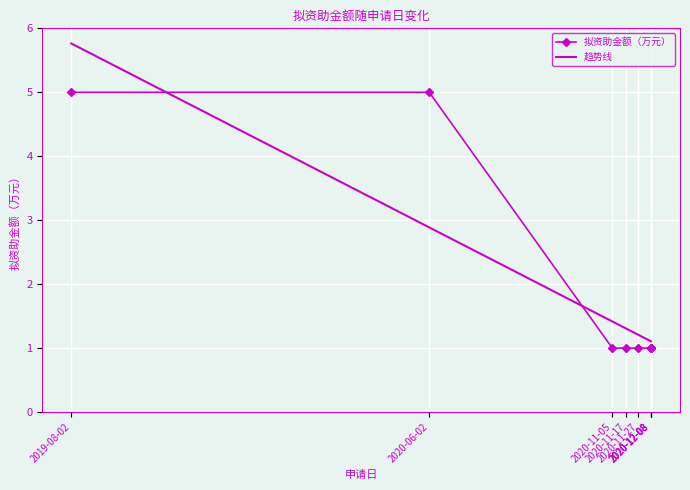

Approximately how many times larger is the value at 2020-11-17 compared to 2020-06-02?

0.2